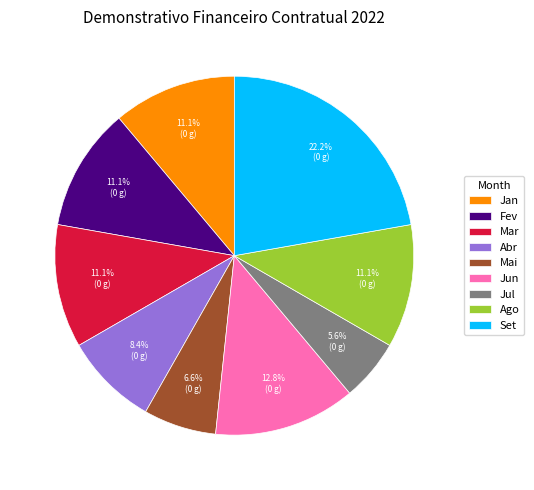

What is the largest slice in the pie chart?

Set